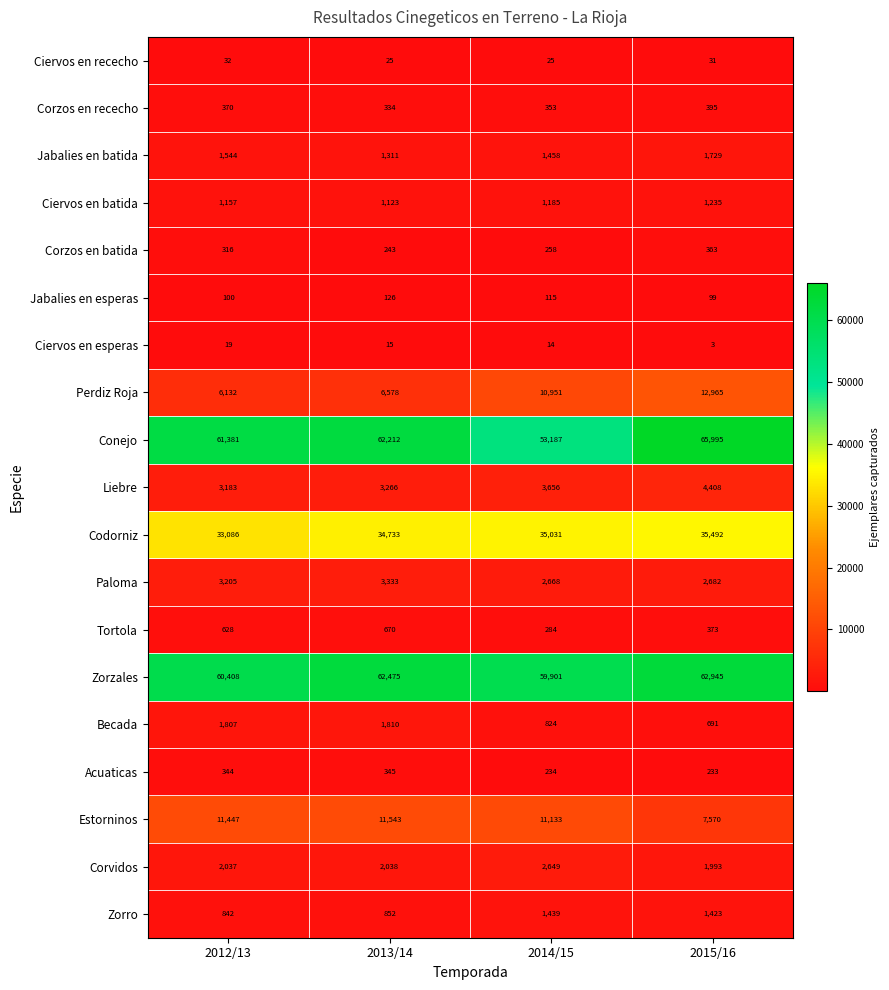

What is the difference between the maximum and minimum values in the Zorro series?

597